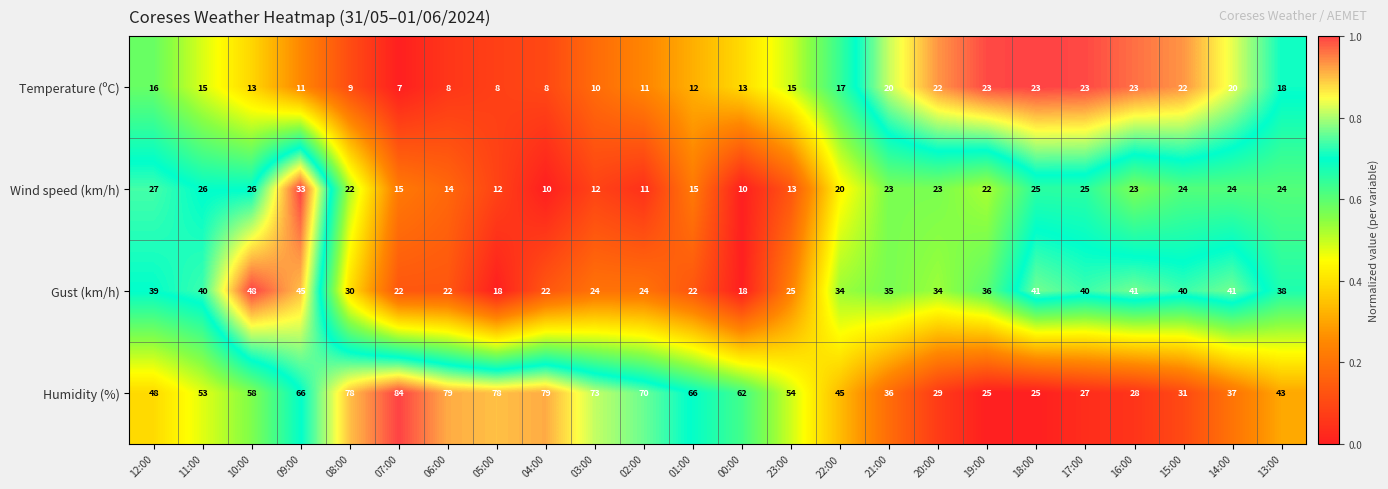

Which series changed the most between 01:00 and 18:00?

Humidity (%)